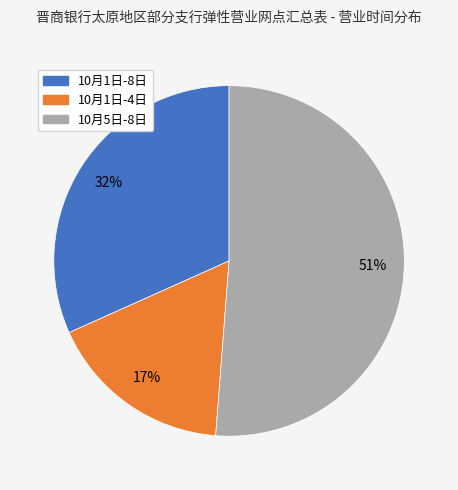

What percentage is the 10月5日-8日 slice, to the nearest percent?

51%